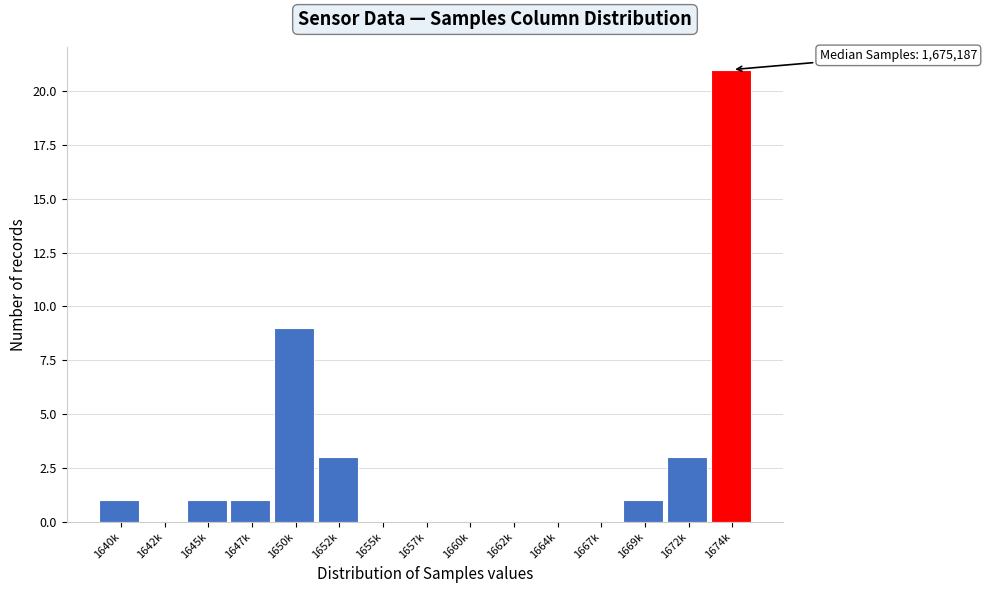

Reading left to right, transcribe all the data shown in this chart.

1640k=1	1642k=0	1645k=1	1647k=1	1650k=9	1652k=3	1655k=0	1657k=0	1660k=0	1662k=0	1664k=0	1667k=0	1669k=1	1672k=3	1674k=21